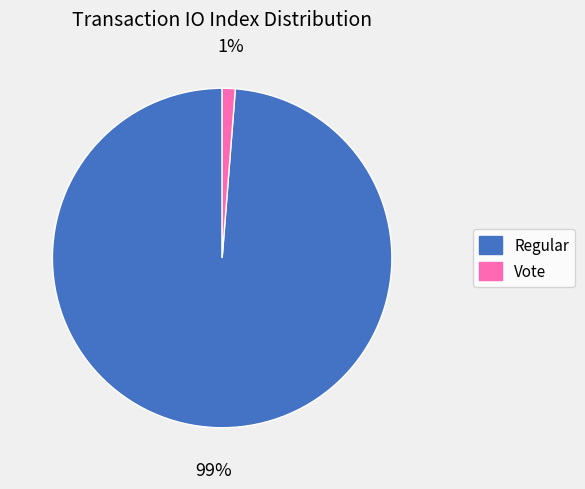

Which category accounts for the majority?

Regular